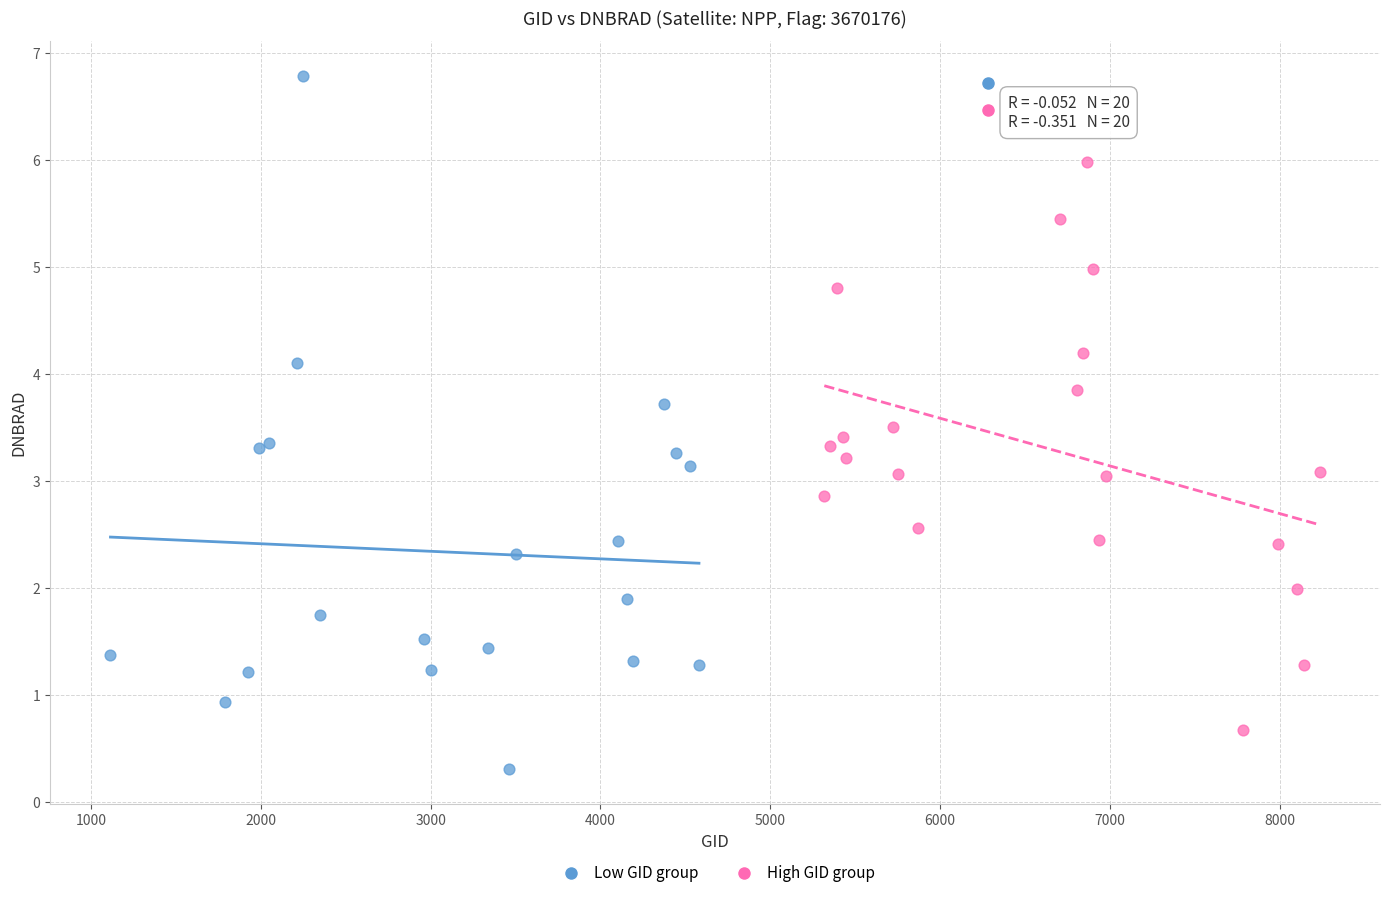

Which series has the widest spread of Y values?

Low GID group